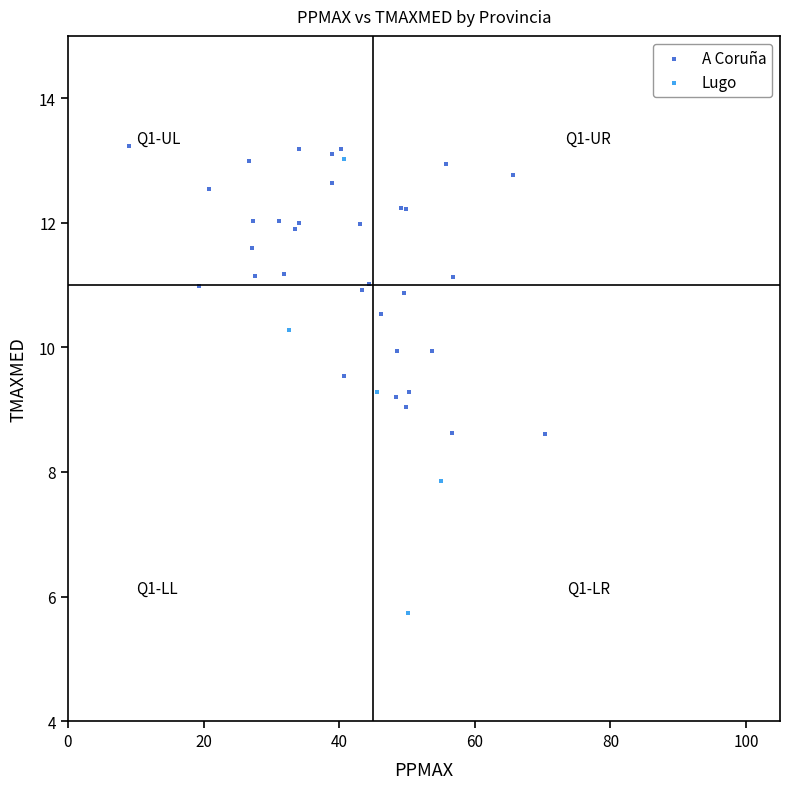

Which series contains the lowest Y value?

Lugo